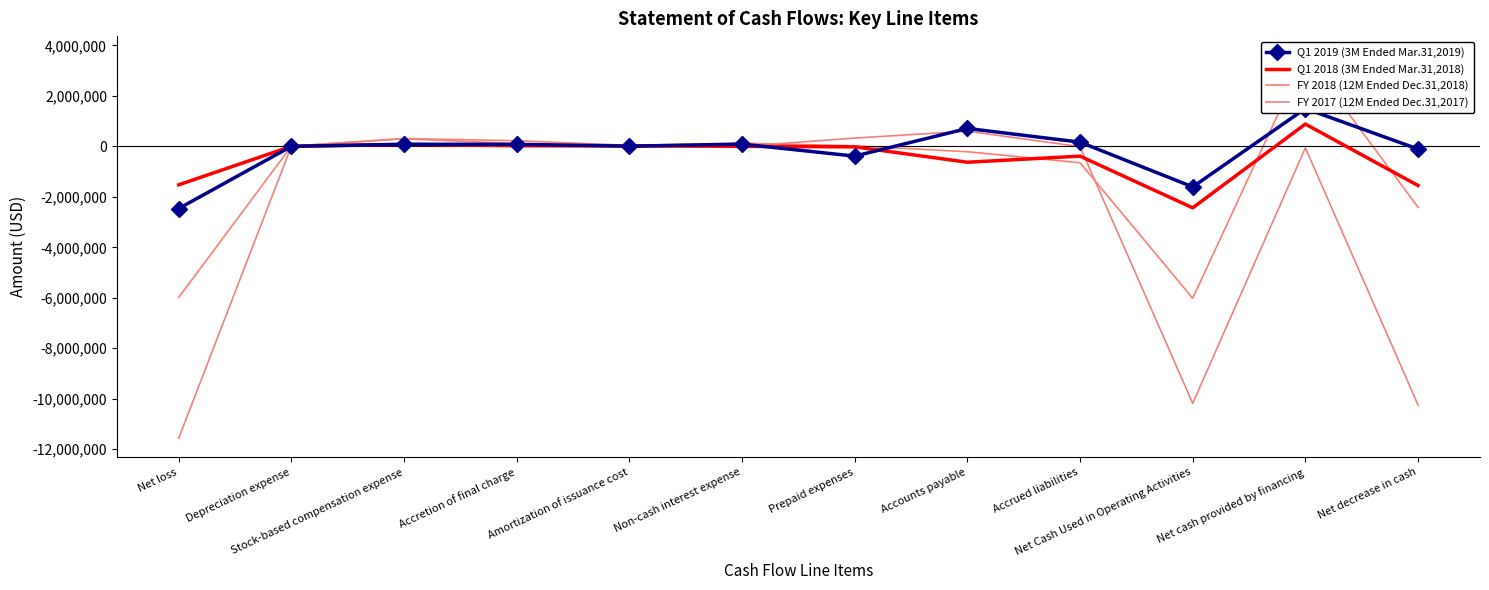

Count the number of data series in this chart.

4